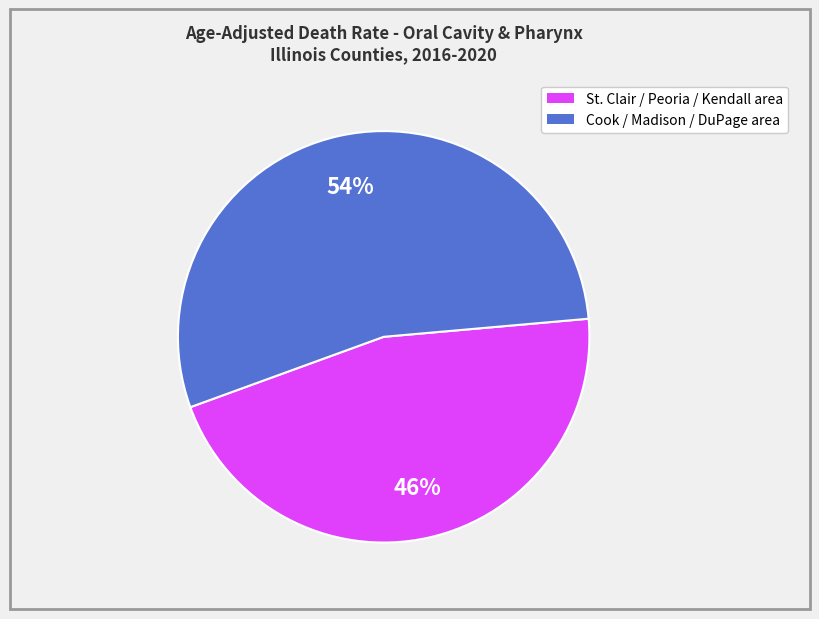

To the nearest percent, what is the difference between the largest and smallest slice percentages?

8%